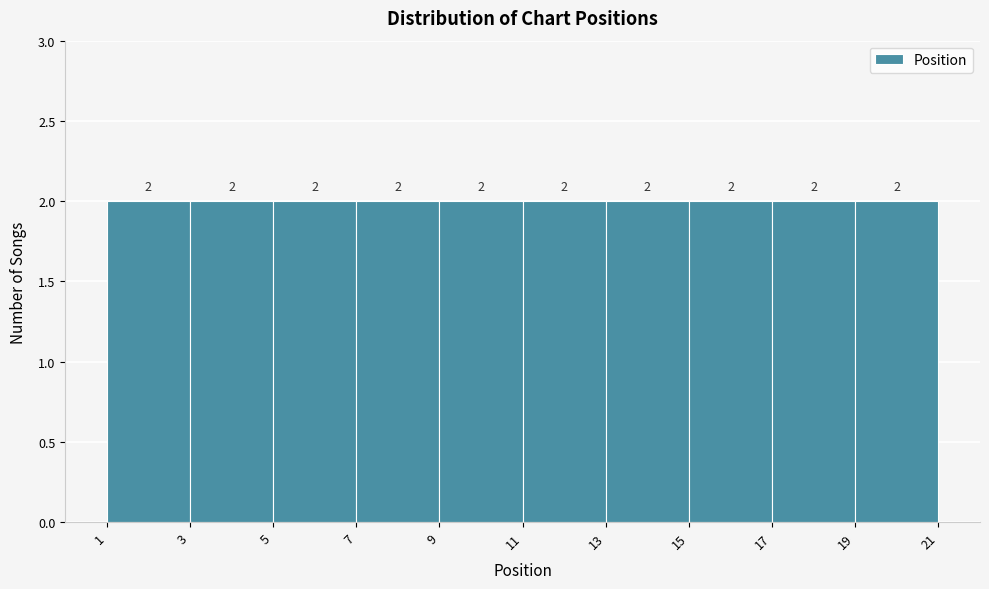

Reading left to right, list every bar in this chart as the range it spans on the x-axis followed by its height.

1 to 3: 2
3 to 5: 2
5 to 7: 2
7 to 9: 2
9 to 11: 2
11 to 13: 2
13 to 15: 2
15 to 17: 2
17 to 19: 2
19 to 21: 2